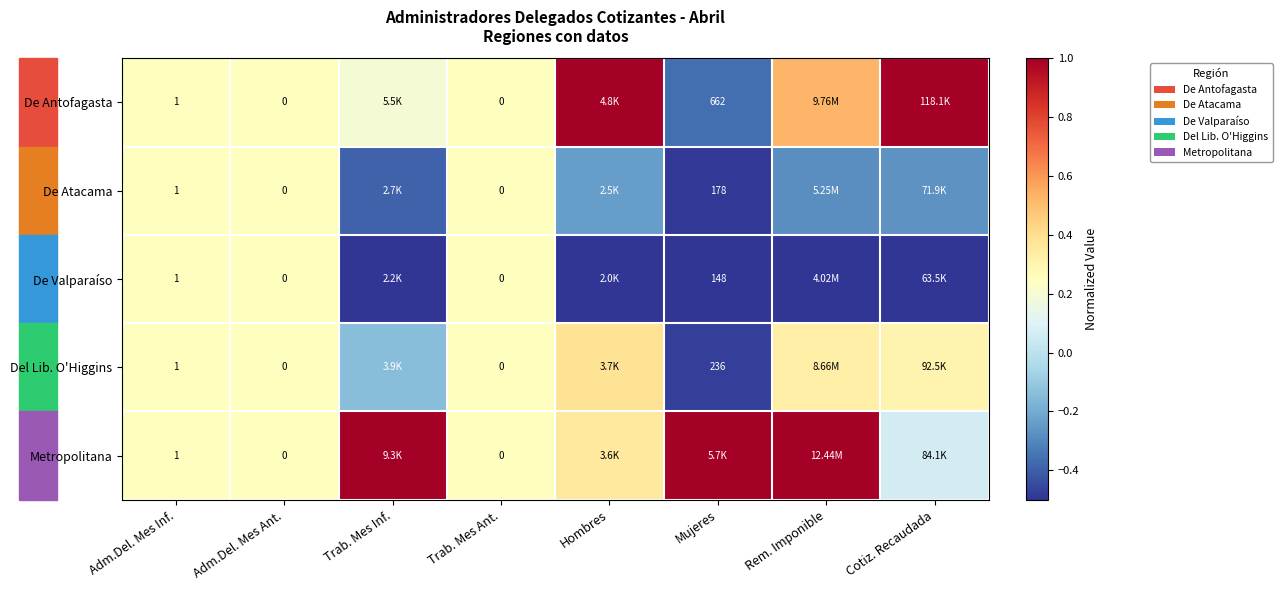

What is the minimum value for De Atacama?

-0.5